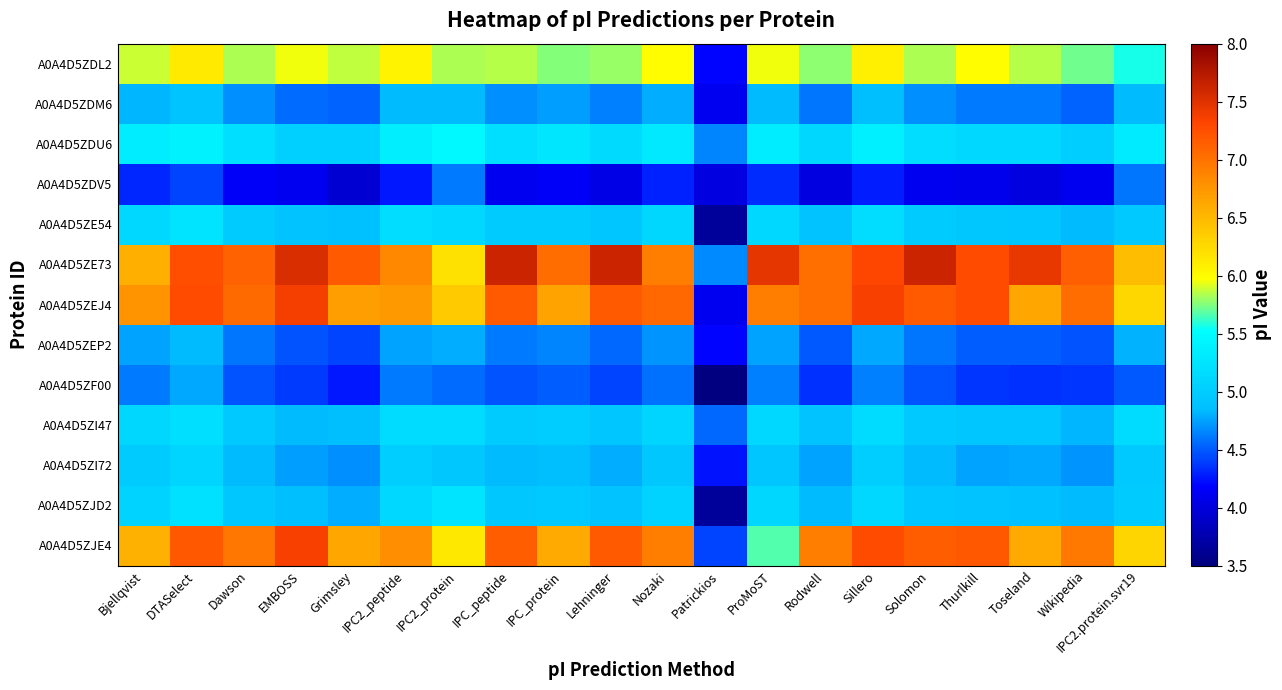

What is the greatest value displayed?

7.6